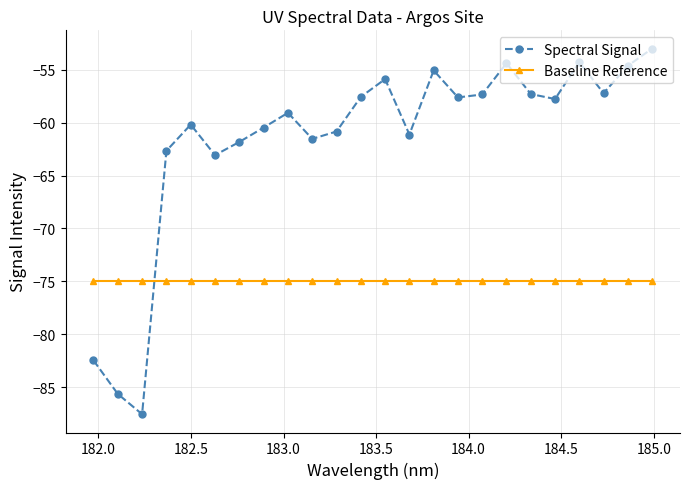

What are all the series names shown in the legend?

Spectral Signal, Baseline Reference